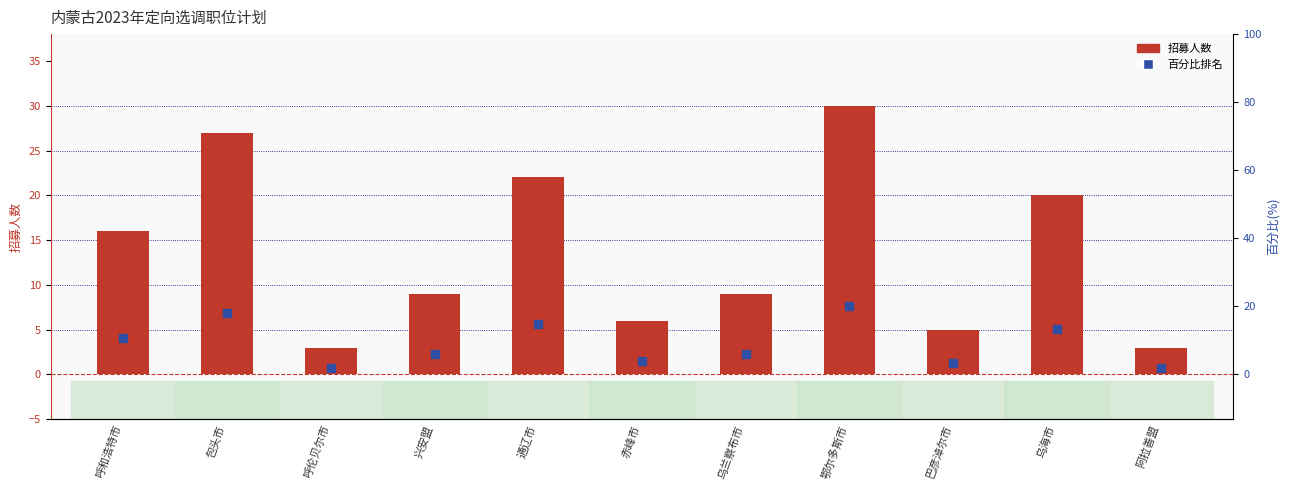

At which category is the sum across all series the highest?

鄂尔多斯市